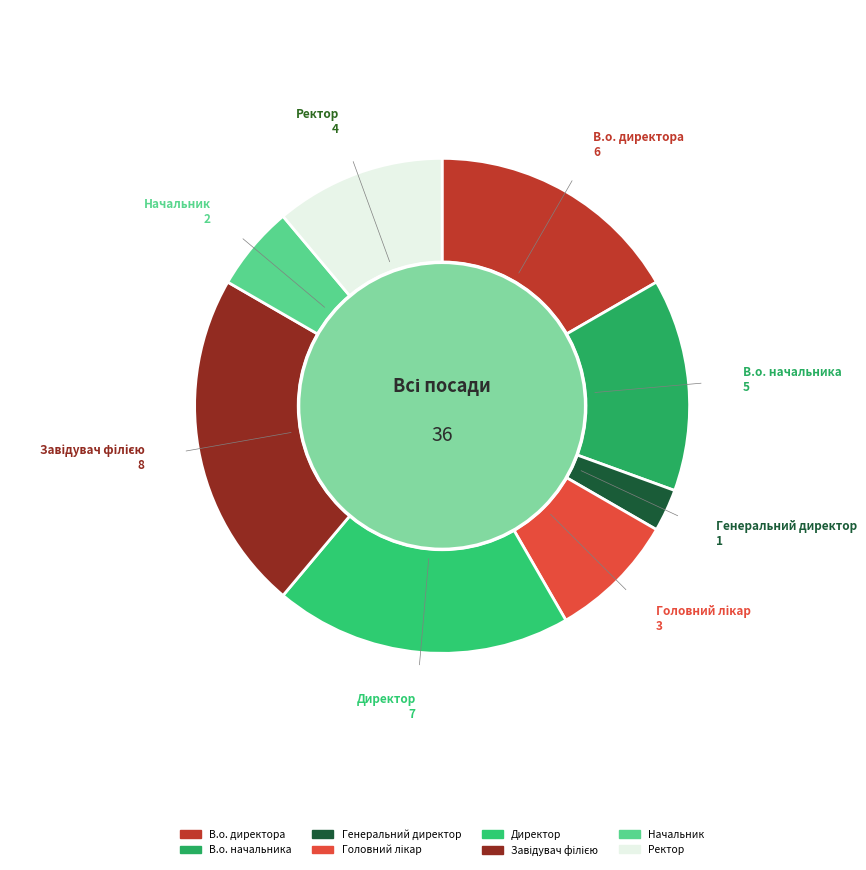

Is there any slice that represents more than half of the pie?

No